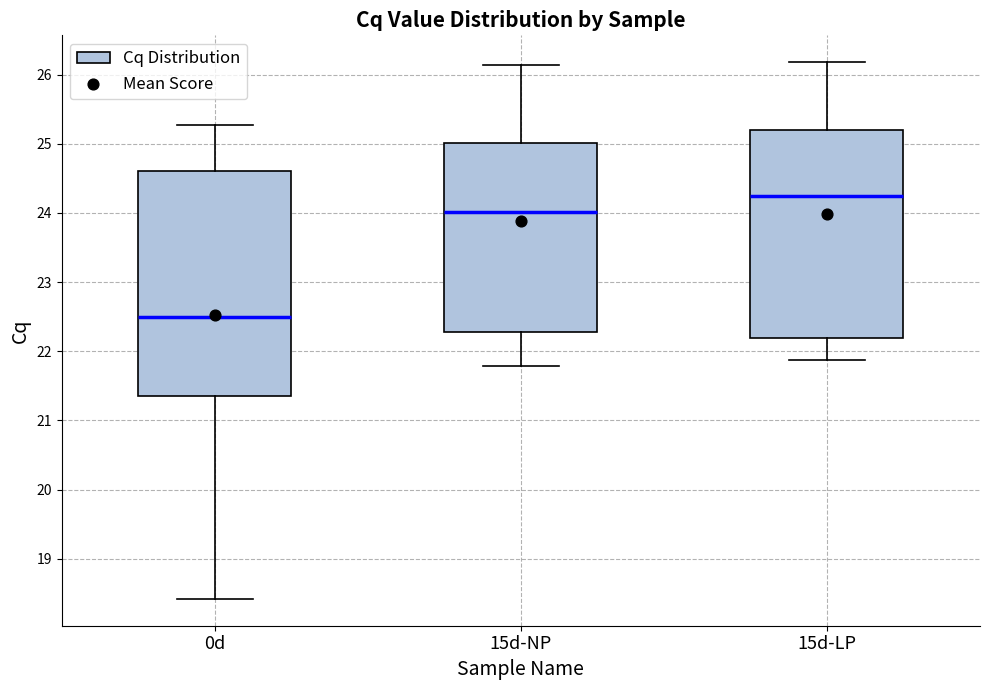

Which box has the lowest median line?

0d